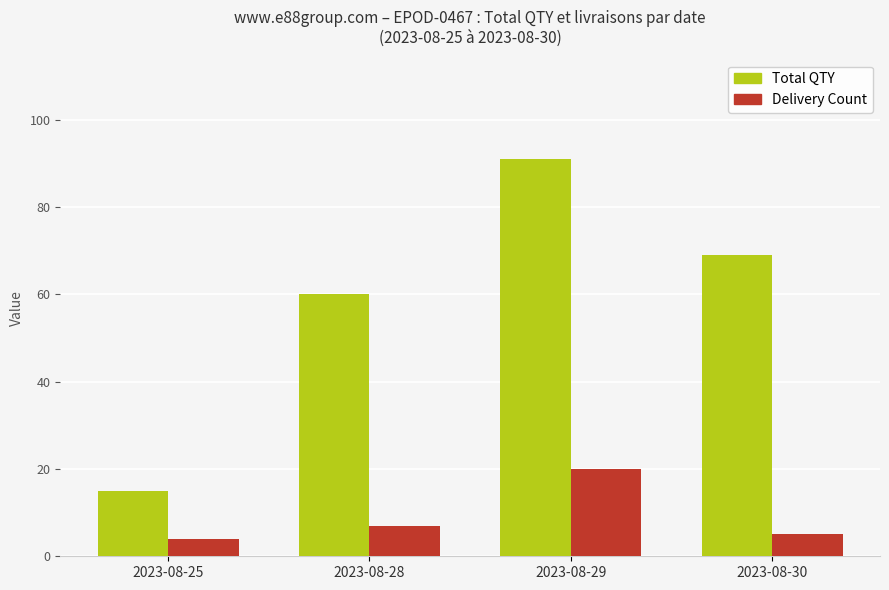

Which label corresponds to the smallest value in the chart?

2023-08-25